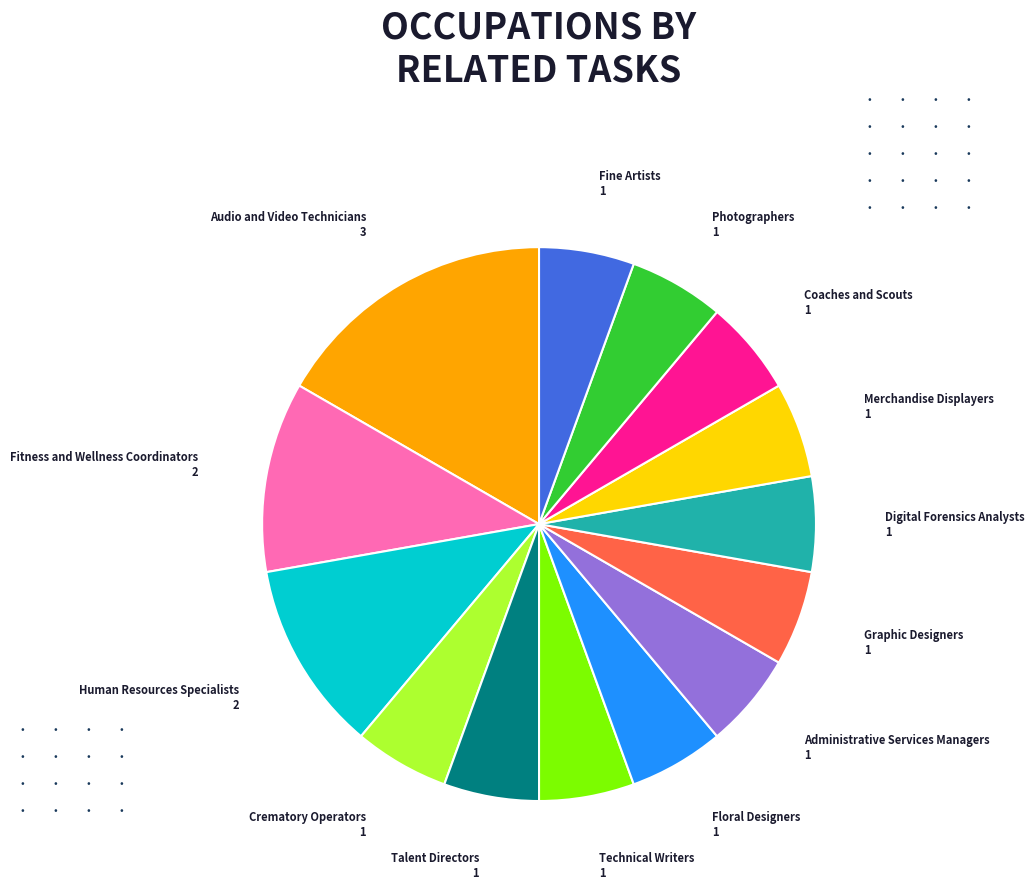

Do Audio and Video Technicians and Photographers together represent more than half of the pie?

No